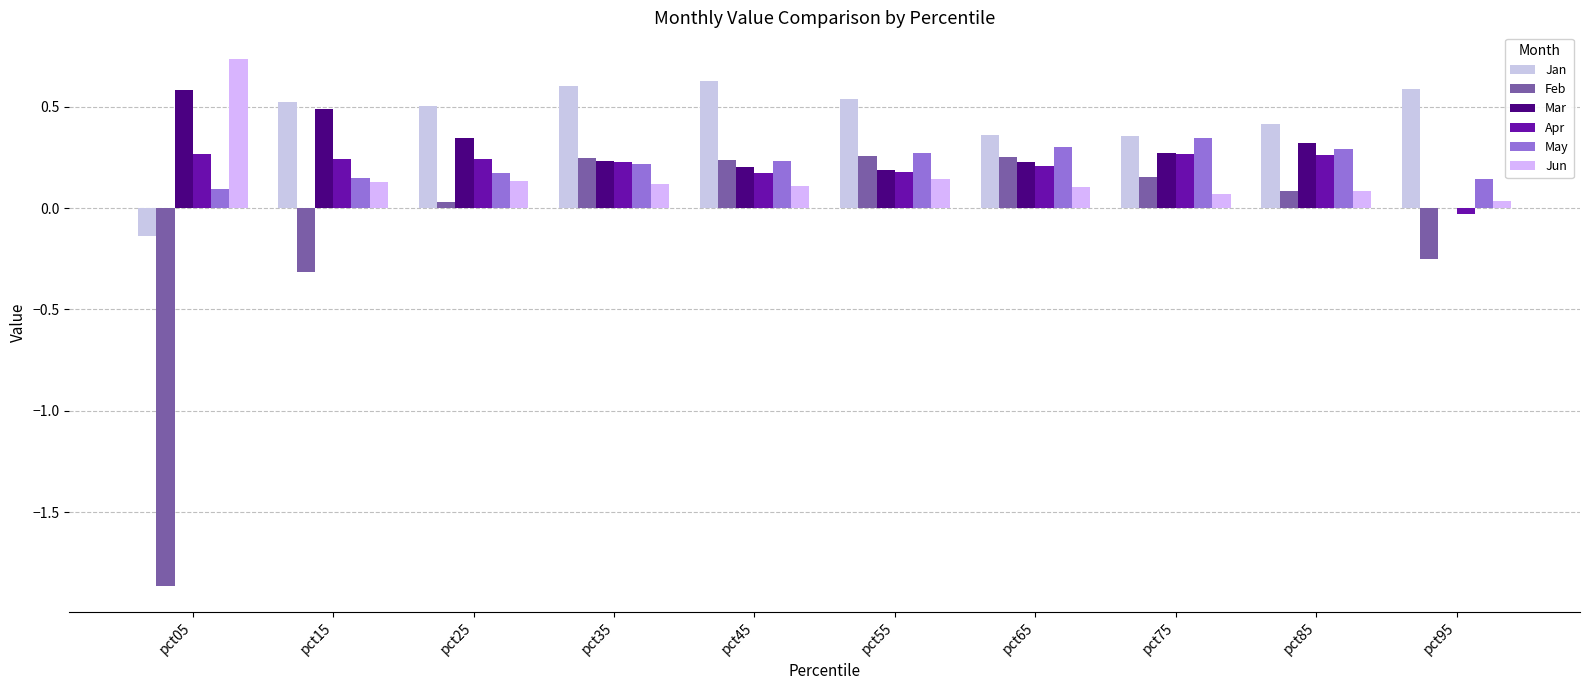

How many groups of bars are there?

10